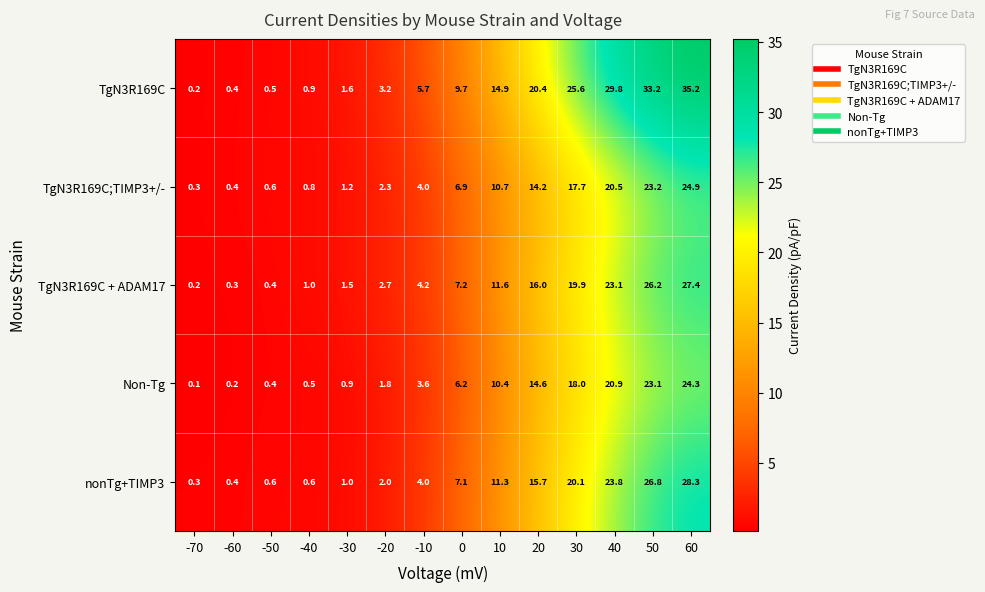

Which category has the highest value across all series?

60